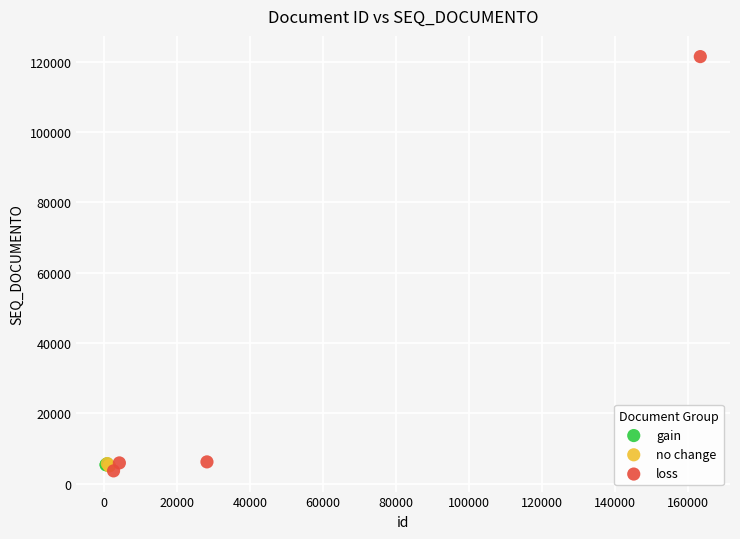

Which series has the largest Y range (max minus min)?

loss